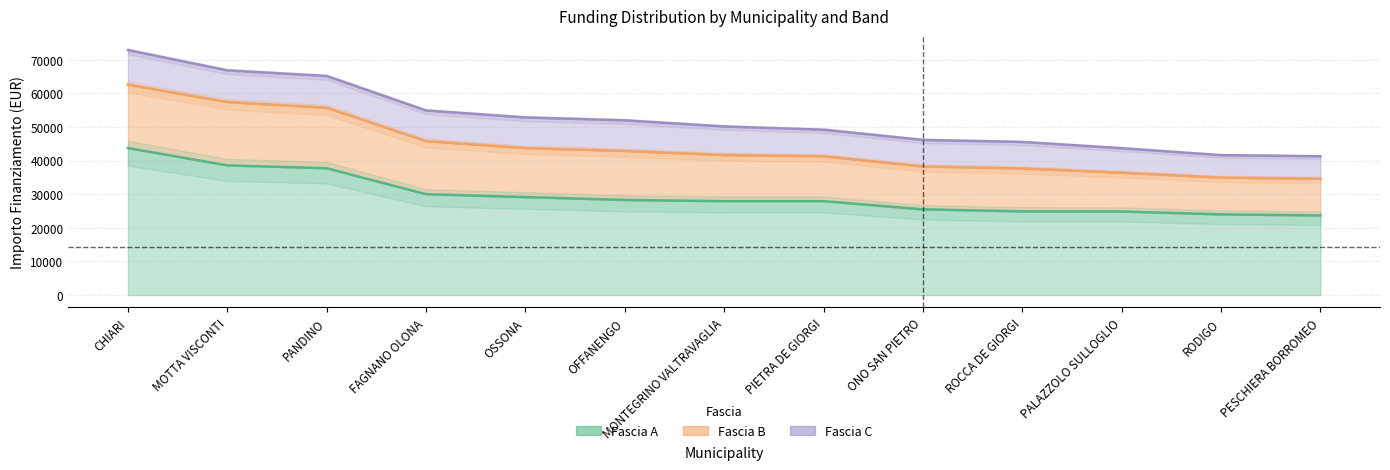

What is the value of the Fascia A point at the 3rd from the left?

37708